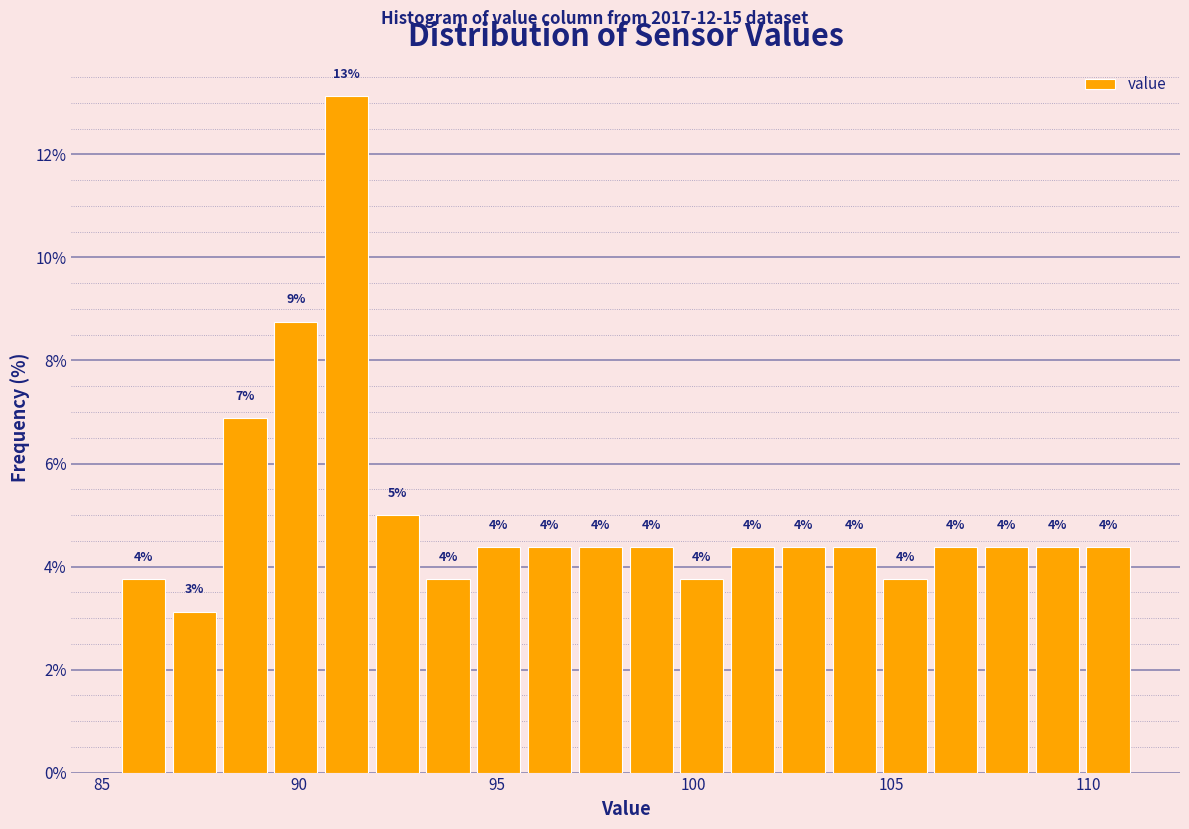

Around what value on the x-axis is the tallest bar? Give the approximate position of its centre, as read against the axis.

91.0